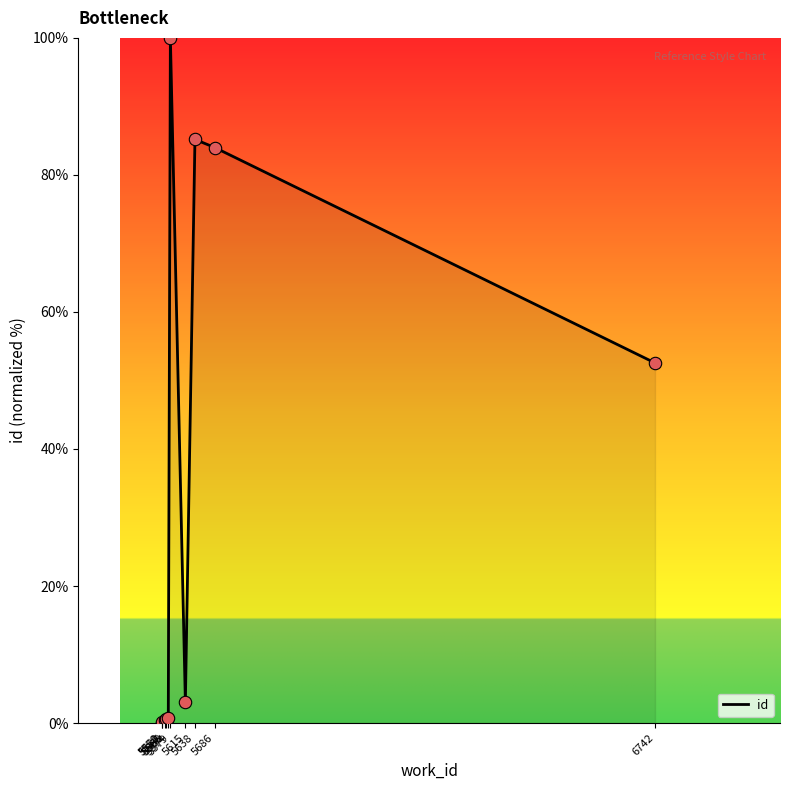

What is the difference between the maximum and minimum values?

100.0